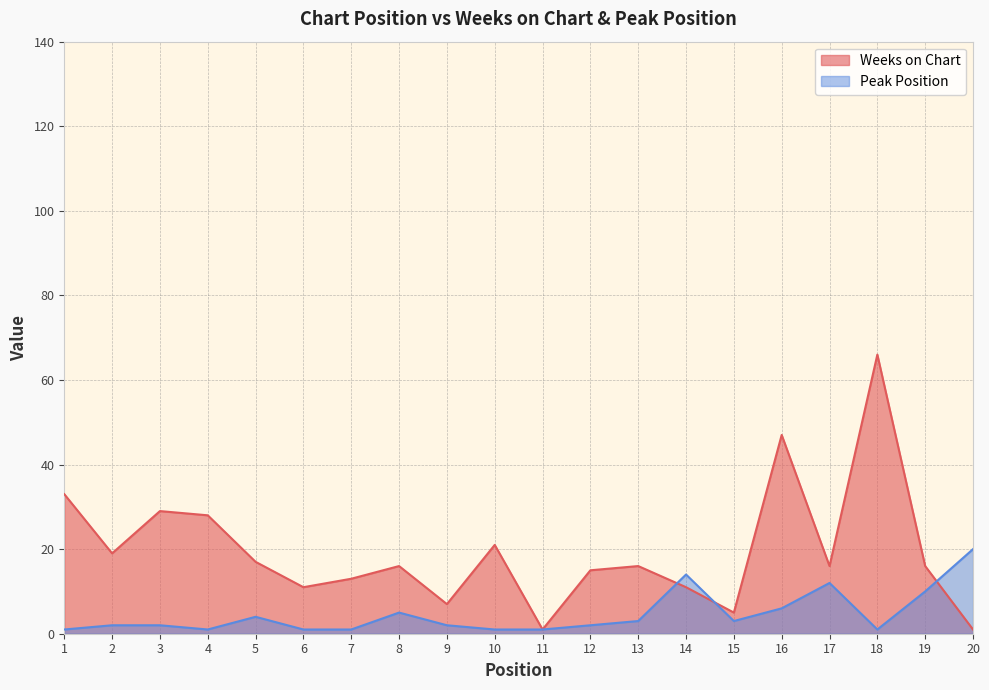

Rank the categories by Weeks on Chart value from highest to lowest.

18, 16, 1, 3, 4, 10, 2, 5, 8, 13, 17, 19, 12, 7, 6, 14, 9, 15, 11, 20